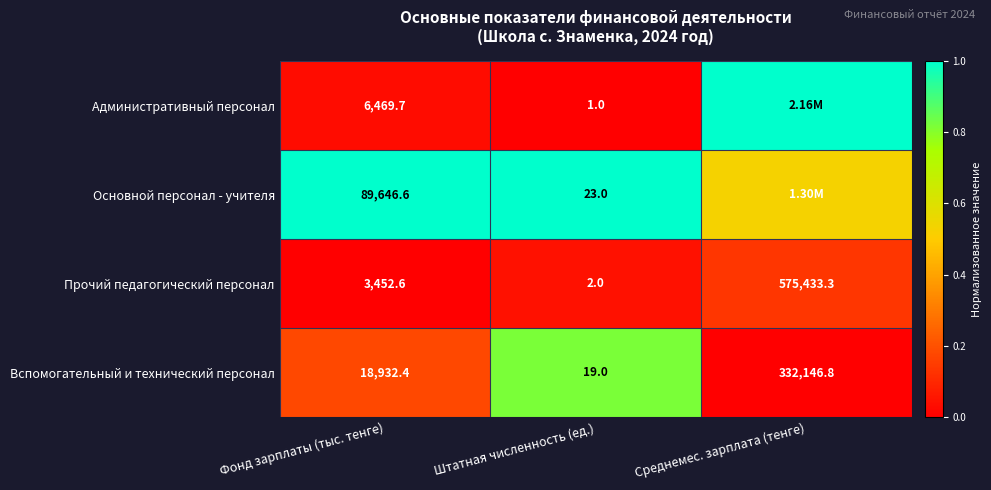

Where is Прочий педагогический персонал nearest to the value 287717?

Фонд зарплаты (тыс. тенге)